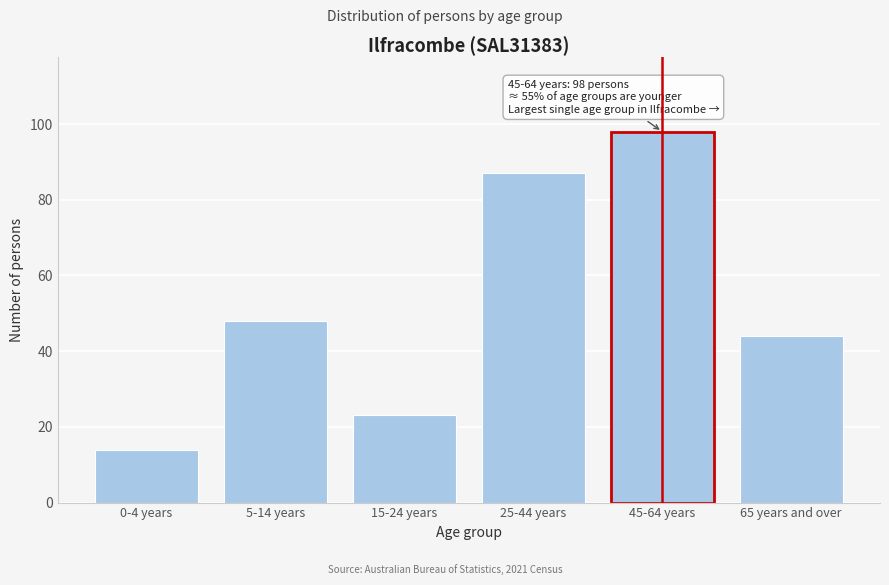

Reading left to right, list all the values displayed in this chart.

0-4 years=14	5-14 years=48	15-24 years=23	25-44 years=87	45-64 years=98	65 years and over=44